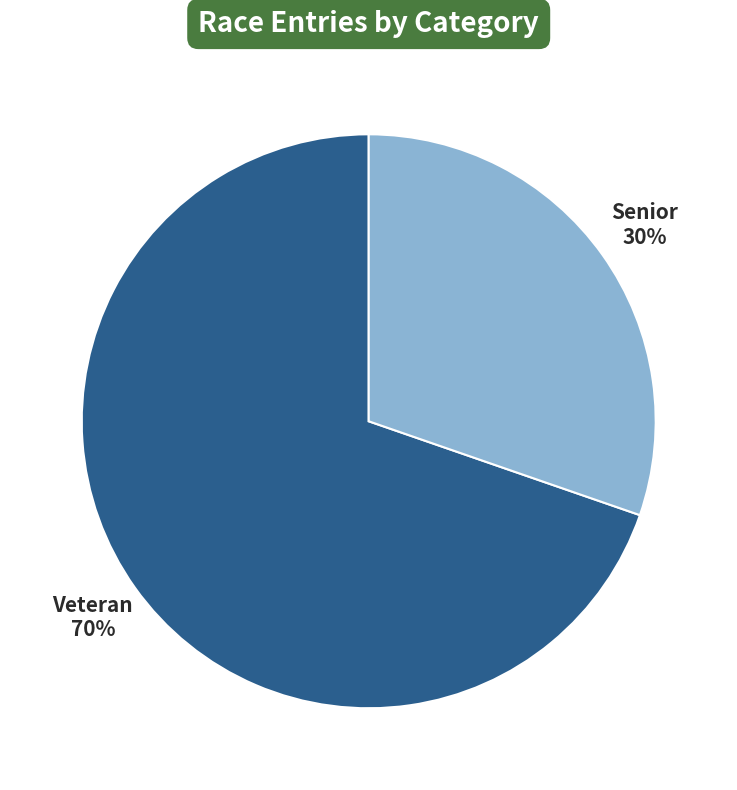

How many slices are in this pie chart?

2